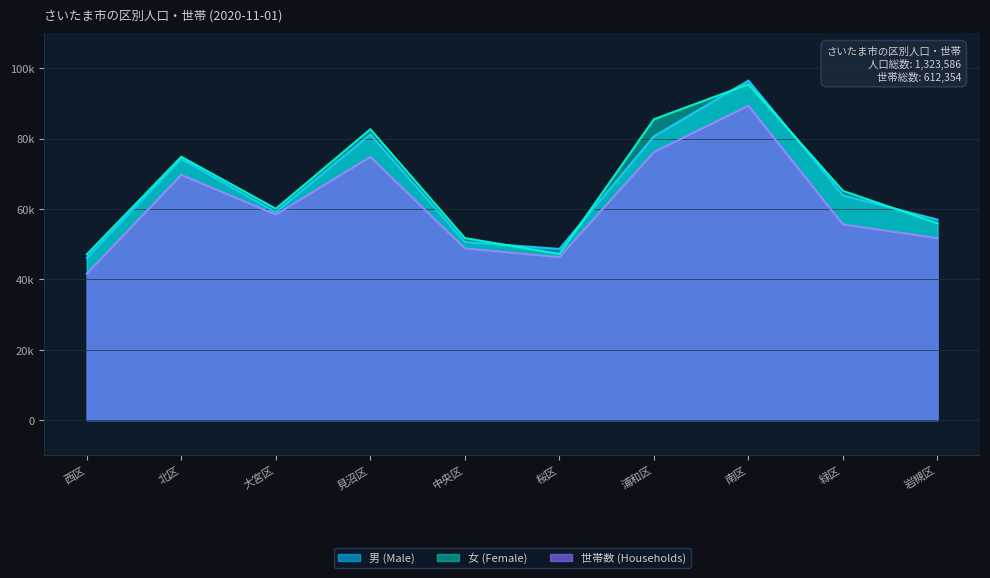

Is the value of 女 (Female) at 見沼区 greater than the value of 世帯数 (Households) at 西区?

Yes